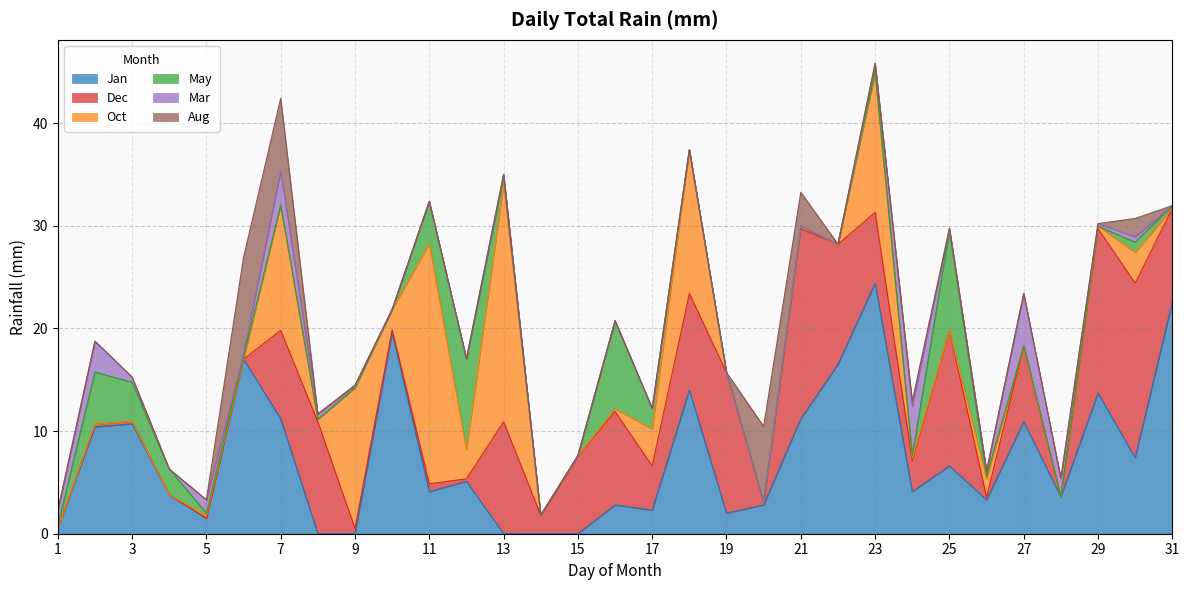

How many lines are shown in the chart?

6